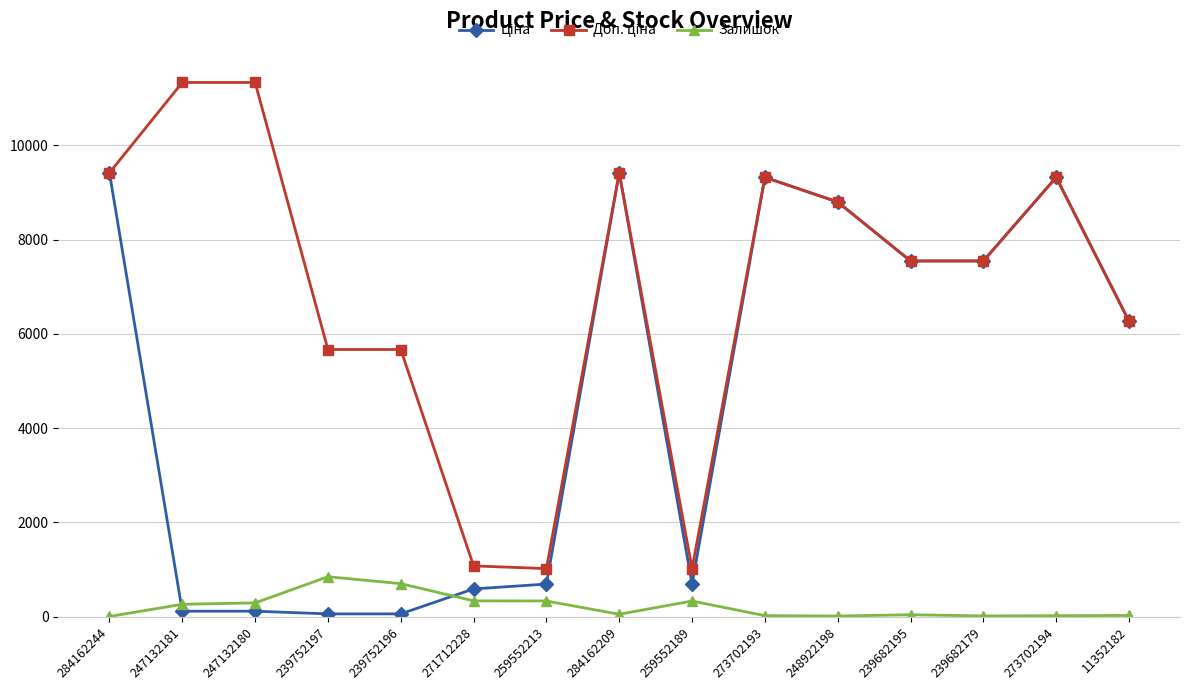

How many data points does each series have?

15